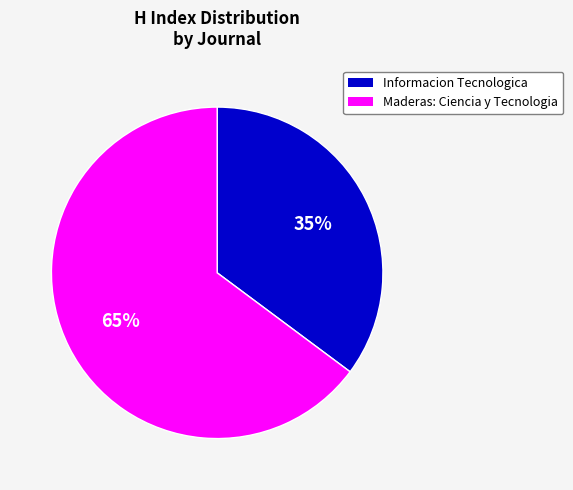

How many segments does this pie chart have?

2